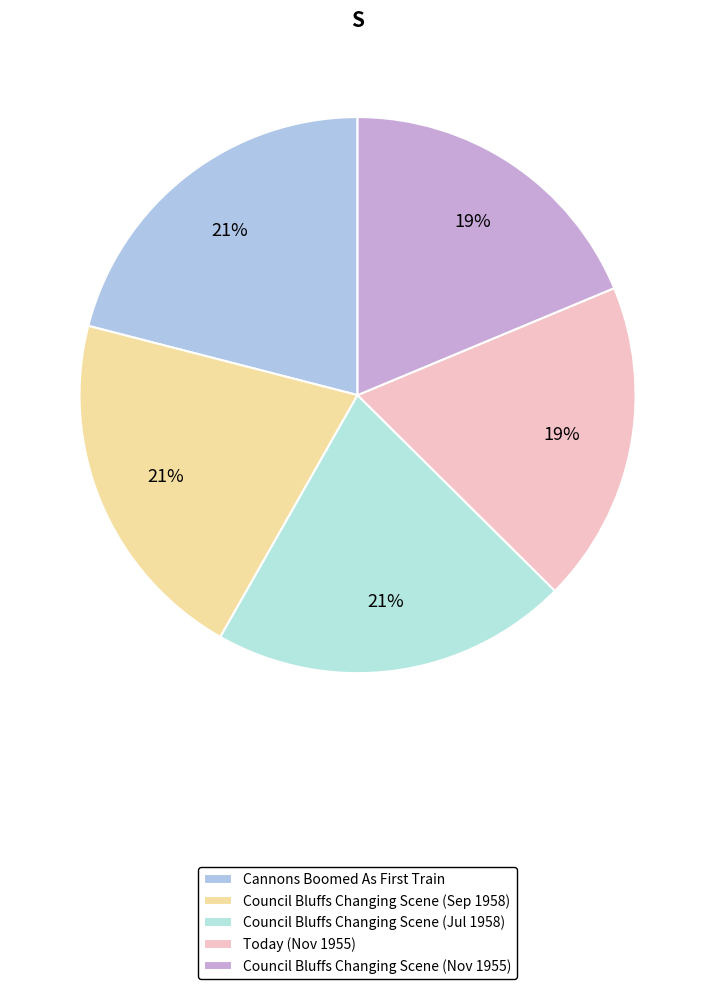

How many slices are in this pie chart?

5